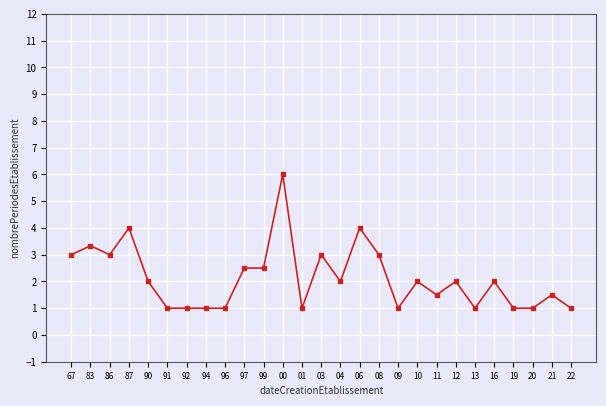

Read the value at 16.

2.0